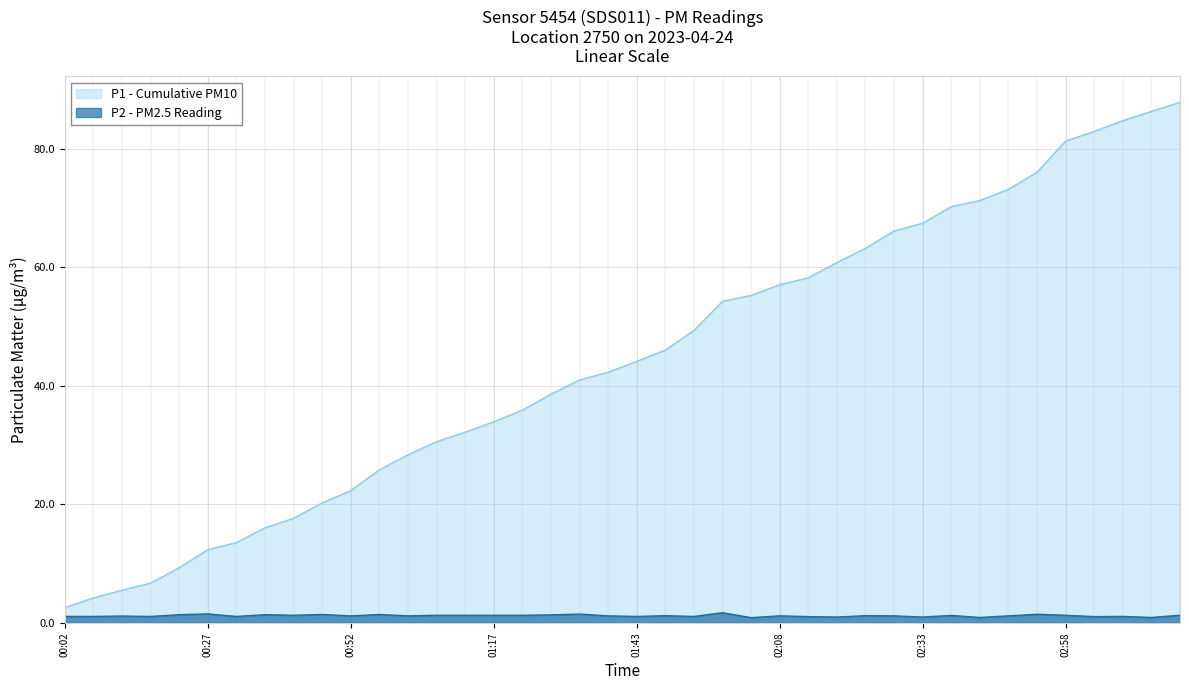

True or false: the data shows 1.2 at 01:38.

True